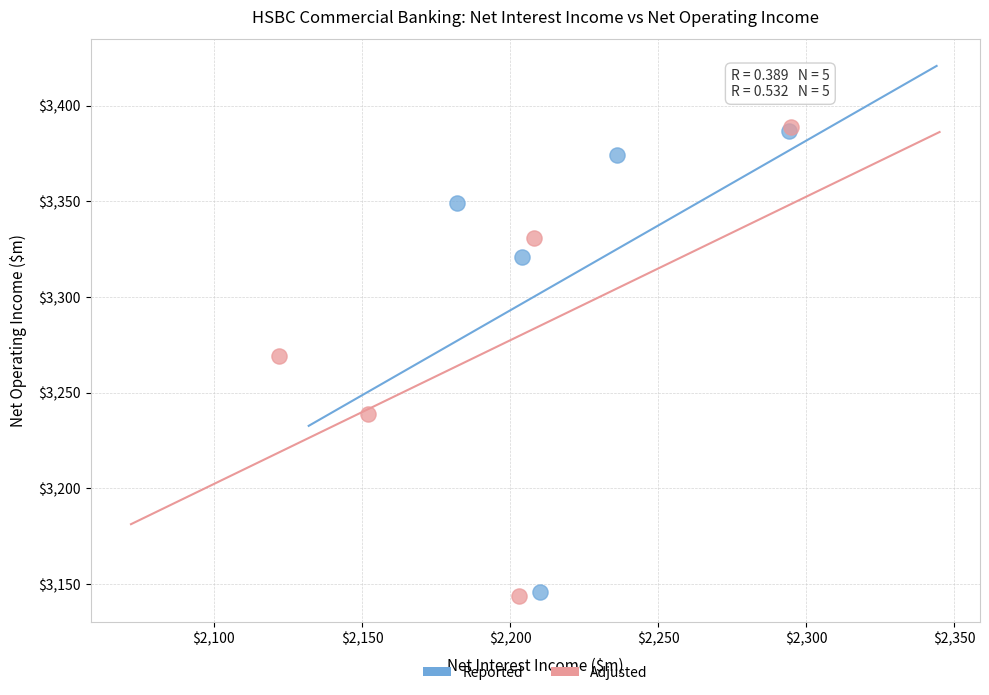

What are all the series names shown in the legend?

Reported, Adjusted